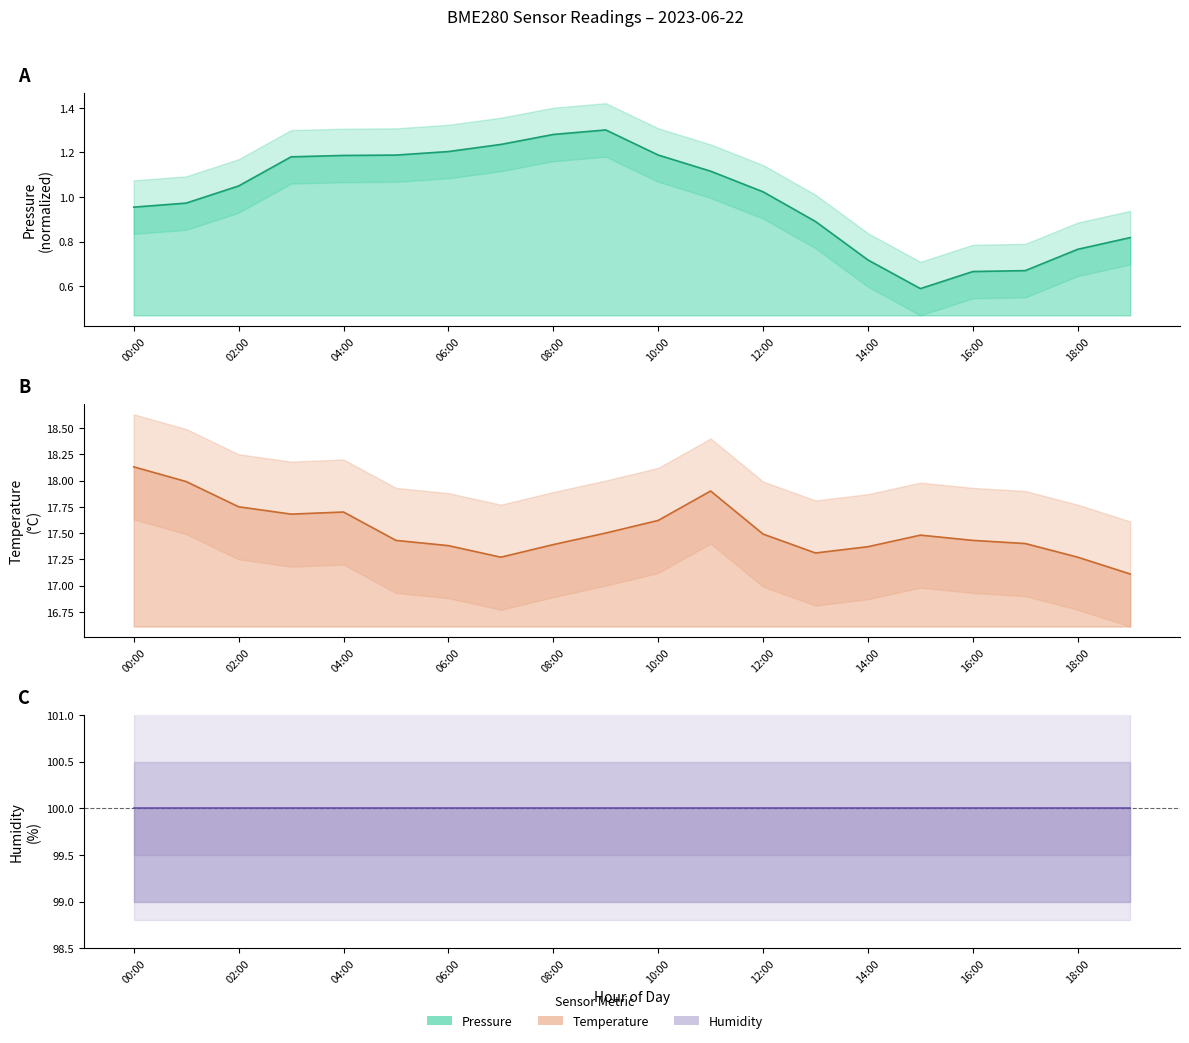

True or false: pressure and temperature cross at least once.

False